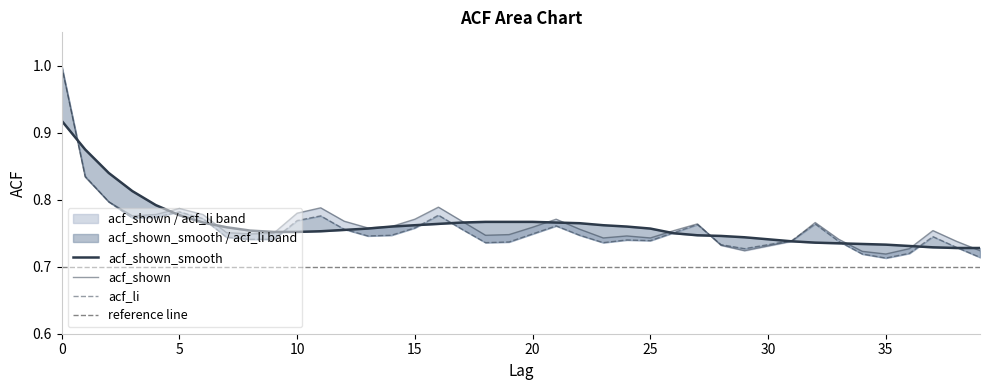

What is the sum of all acf_shown_smooth values?

30.5